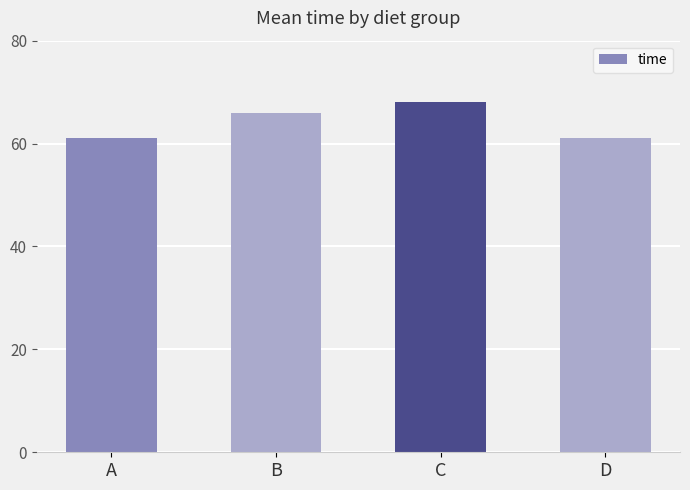

What is the change in value from A to C?

+7